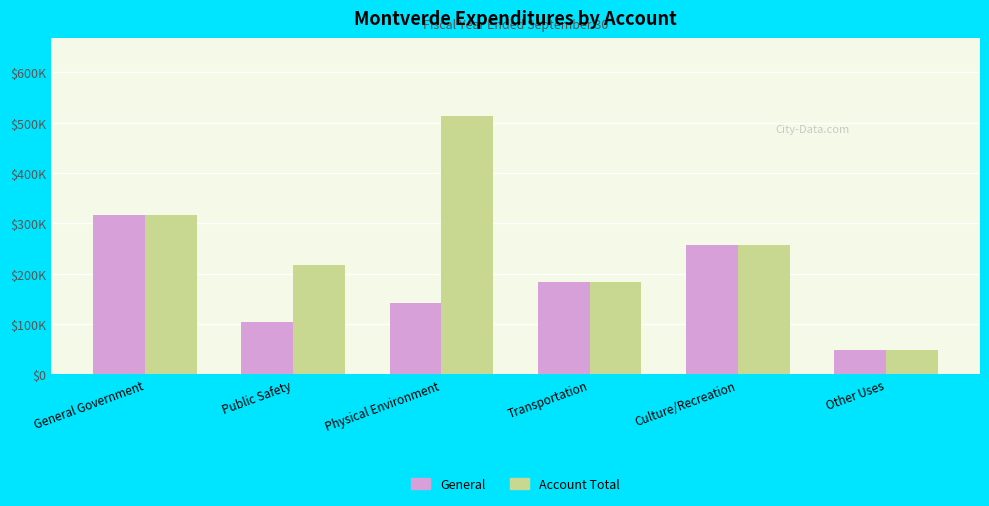

The value of General at Transportation is 47103. True or false?

False